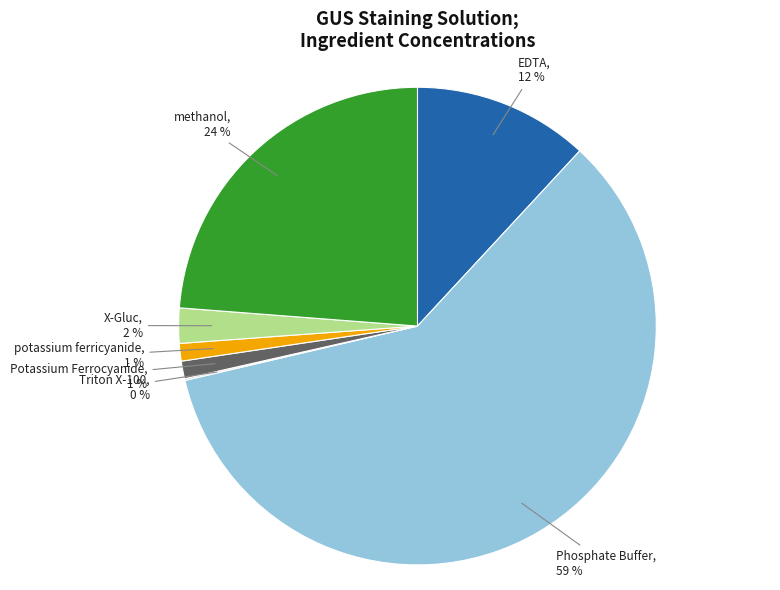

Is there a majority slice in this chart?

Yes